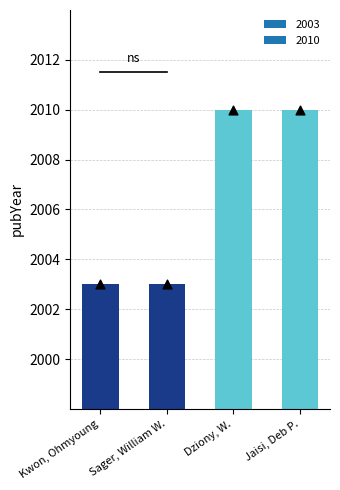

What is the ratio of the value at Kwon, Ohmyoung to the value at Sager, William W.?

1.0